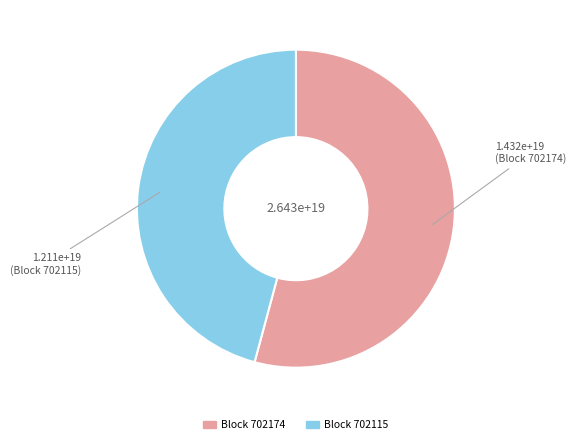

Is there any slice that represents more than half of the pie?

Yes